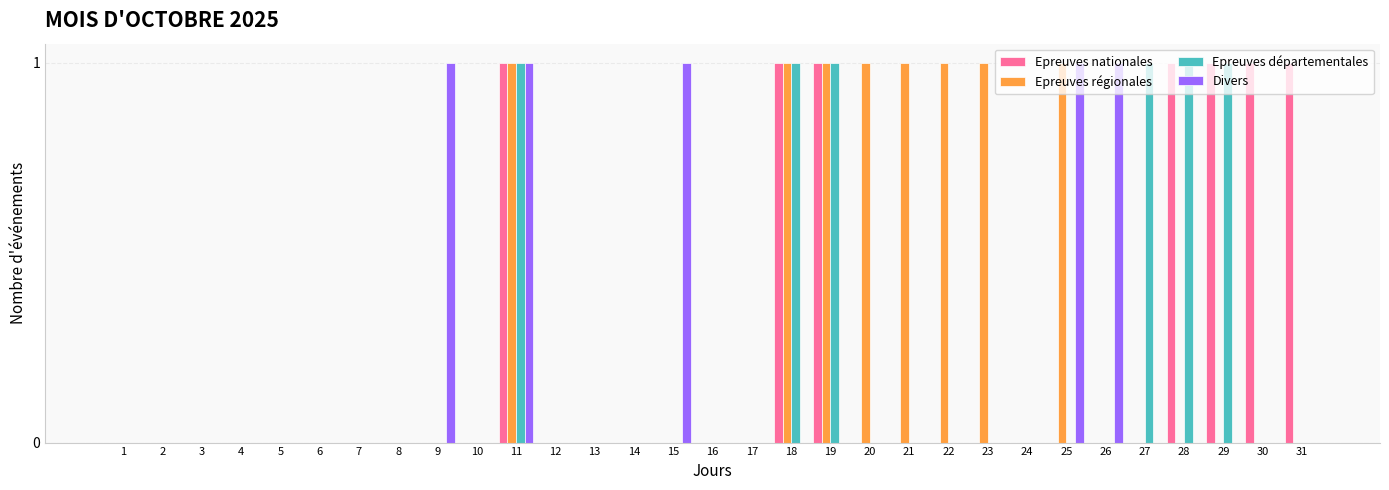

Is the value of Epreuves départementales at 22 greater than the value of Epreuves nationales at 30?

No